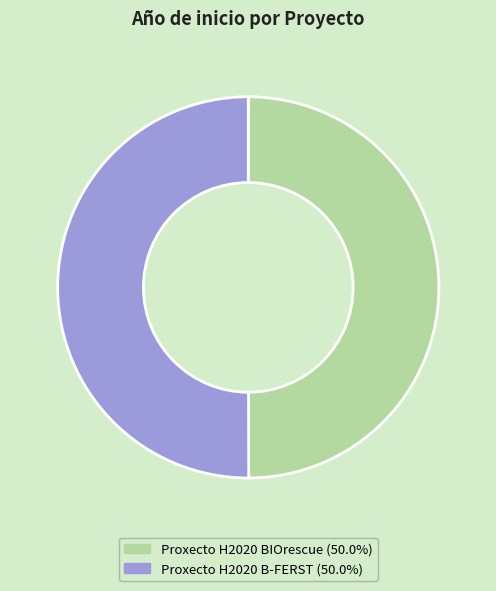

How many segments does this pie chart have?

2